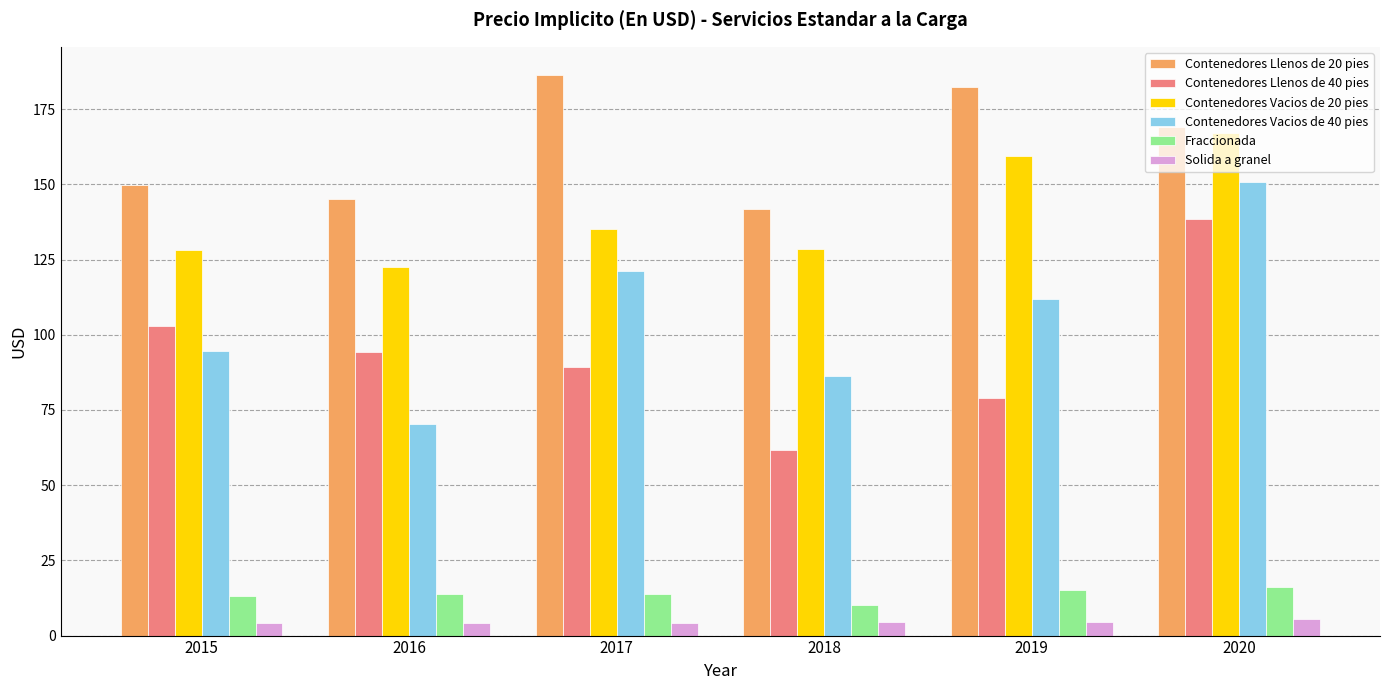

What is the sum of the Contenedores Llenos de 40 pies values at 2019 and 2016?

173.1